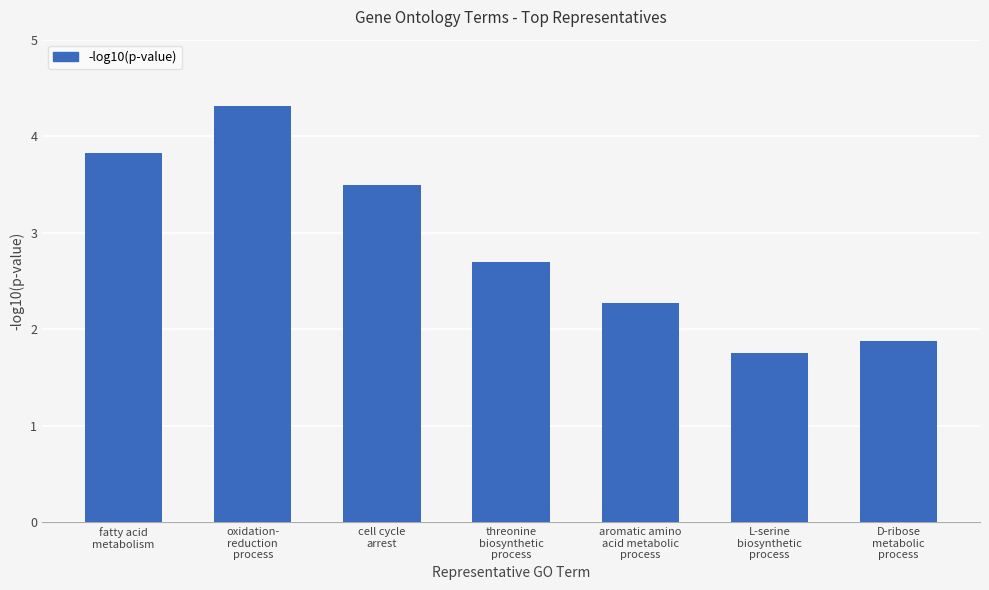

How many bars are there in total?

7